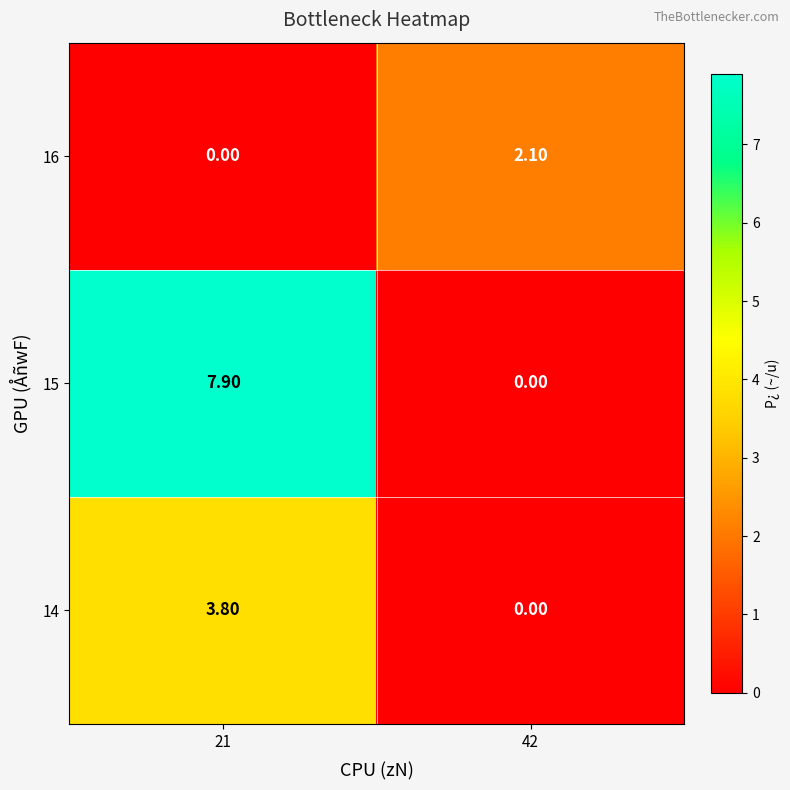

What is the sum of the 16 values at 21 and 42?

2.1